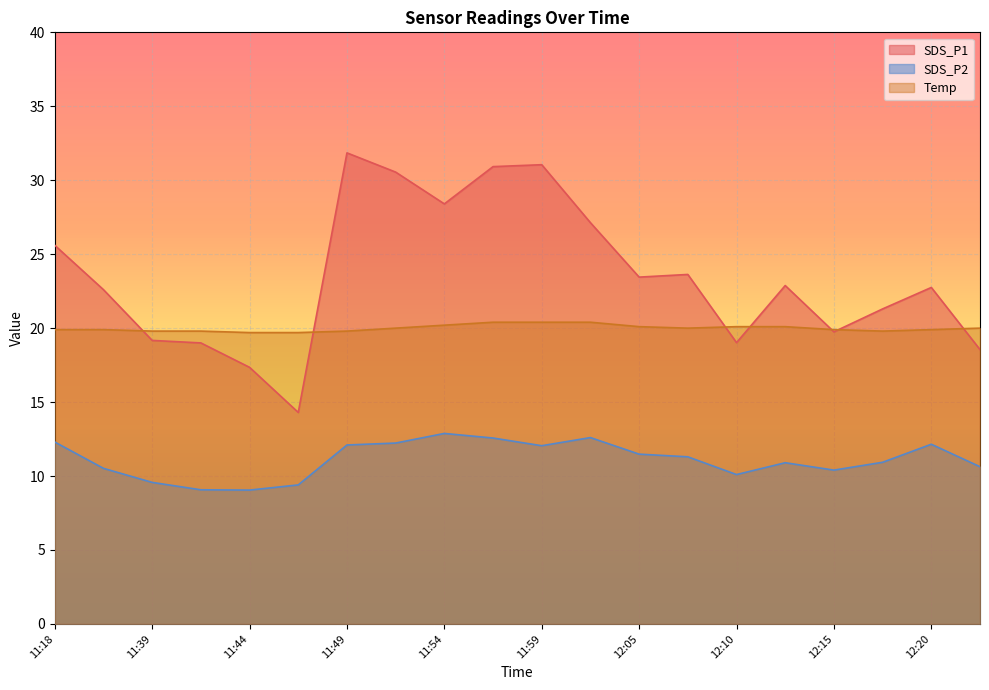

Is the value of SDS_P2 at 12:05 greater than the value of SDS_P1 at 11:36?

No